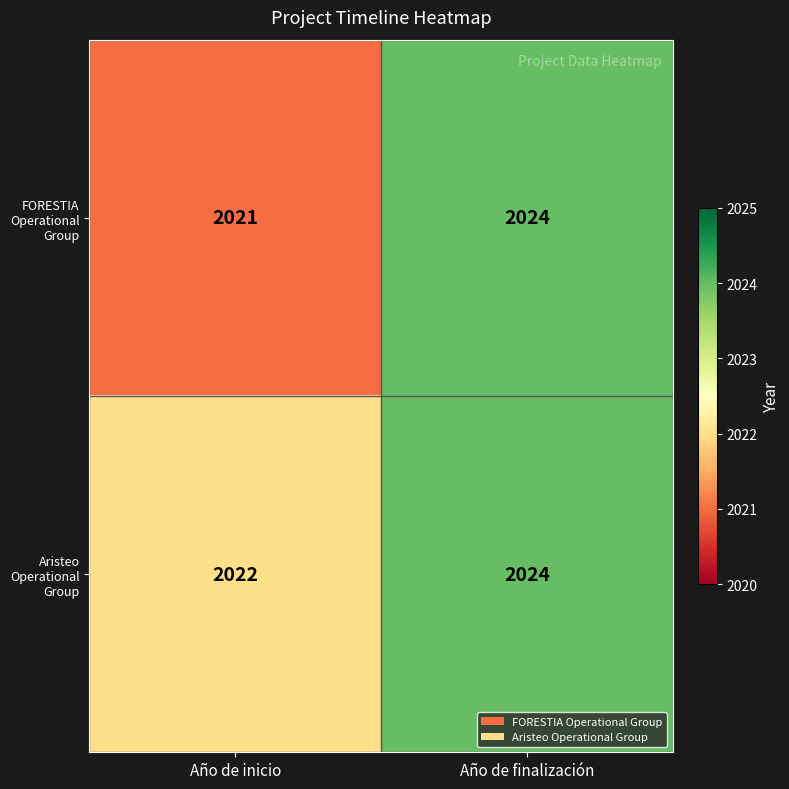

What value does the FORESTIA Operational Group series have at Año de finalización?

2024